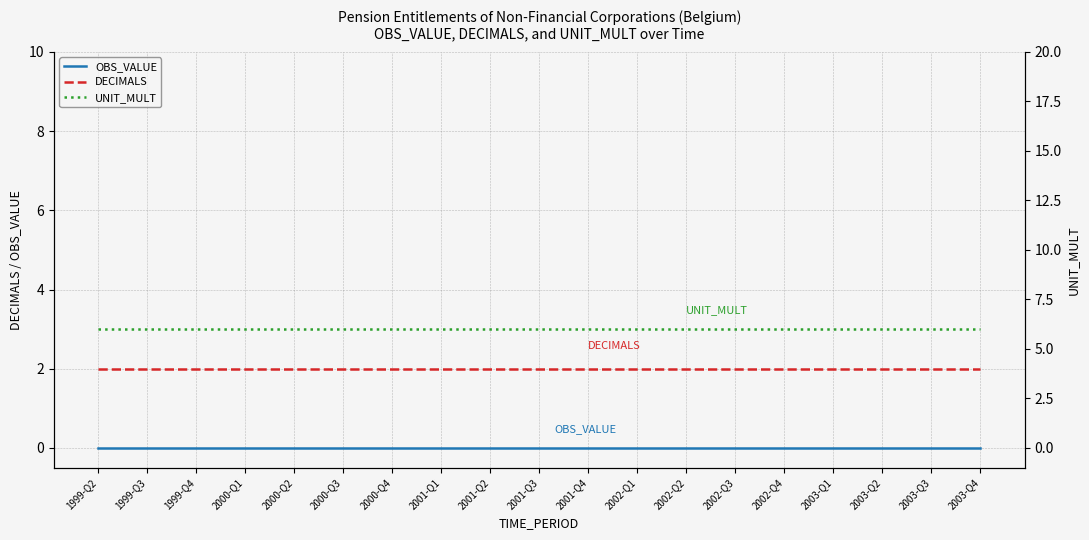

Which series changed the most between 2000-Q1 and 2002-Q1?

OBS_VALUE